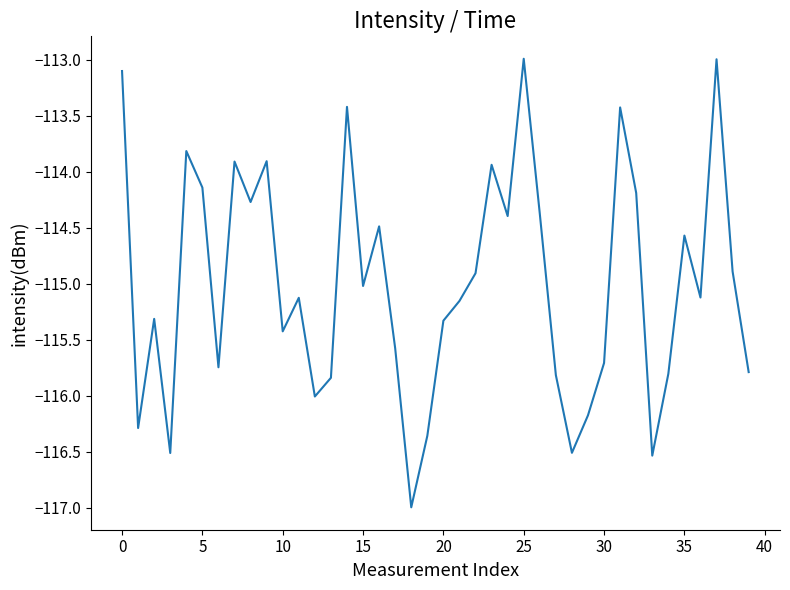

What is the maximum value shown in the chart?

-113.0